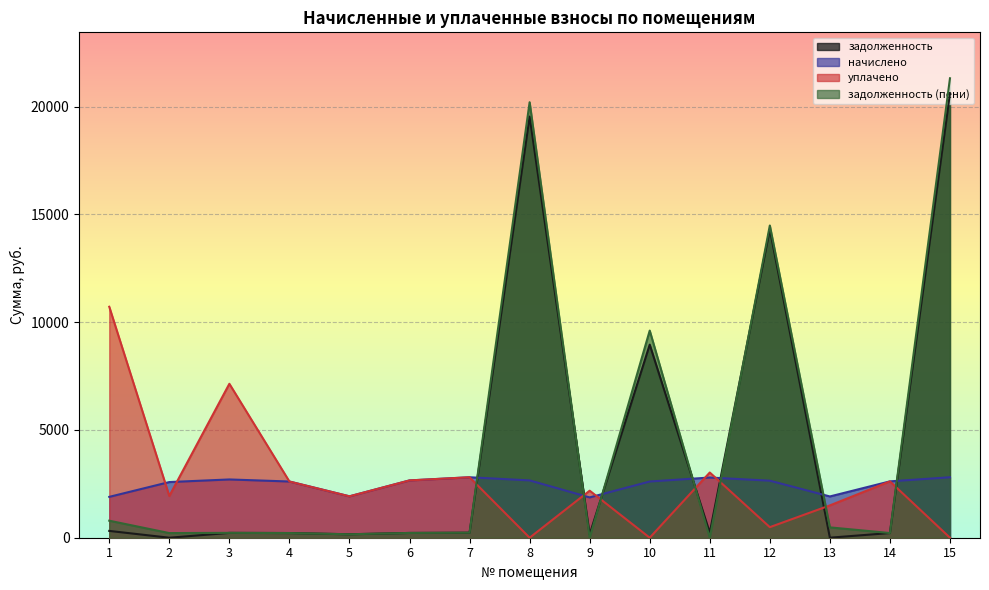

The начислено series shows 1869.8 at 9. True or false?

True